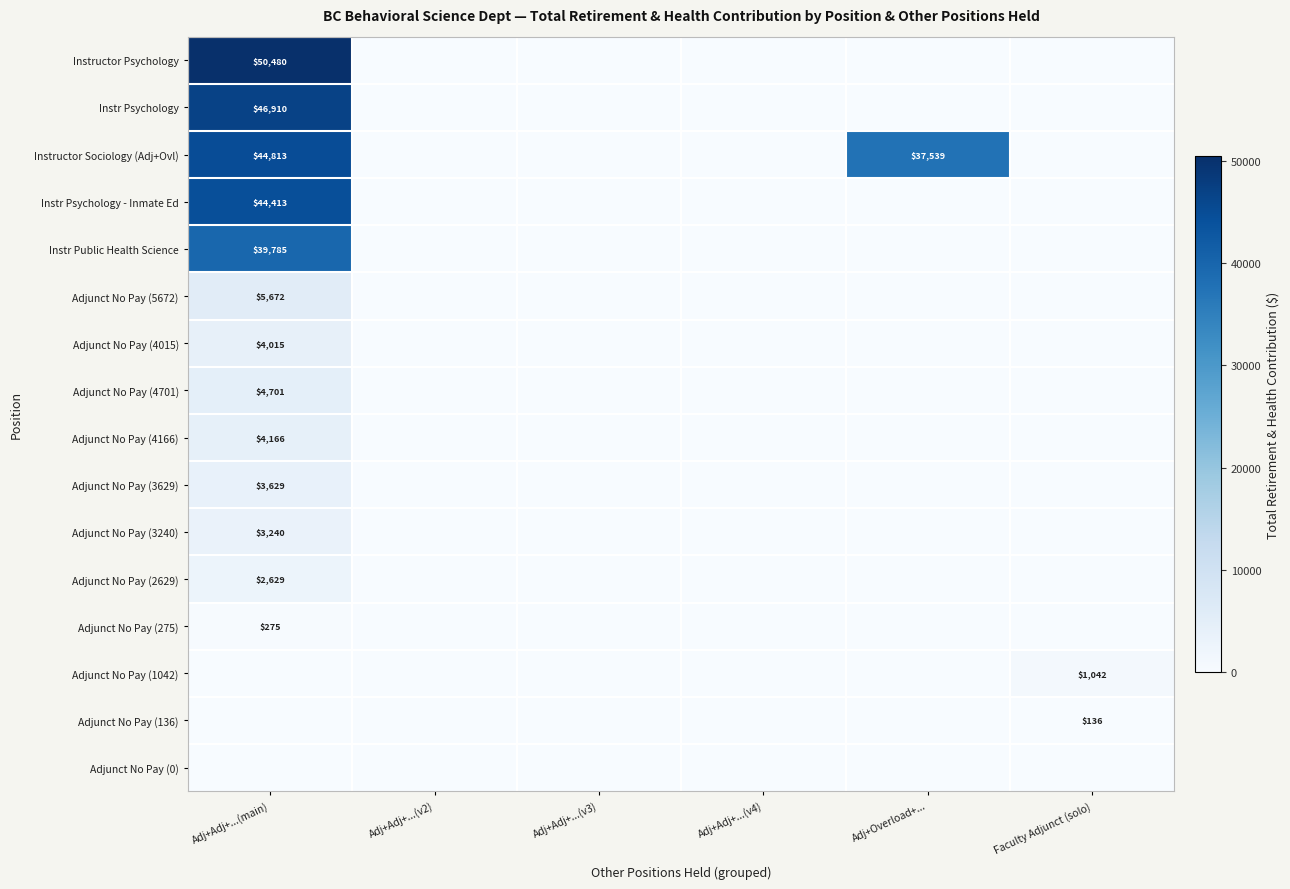

True or false: Instr Public Health Science has a value of 39785 at Adj+Adj+...(main).

True